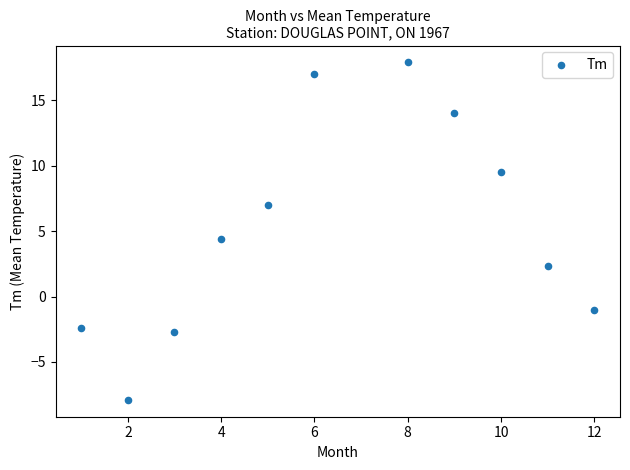

What is the range of Y values (max minus min)?

25.8